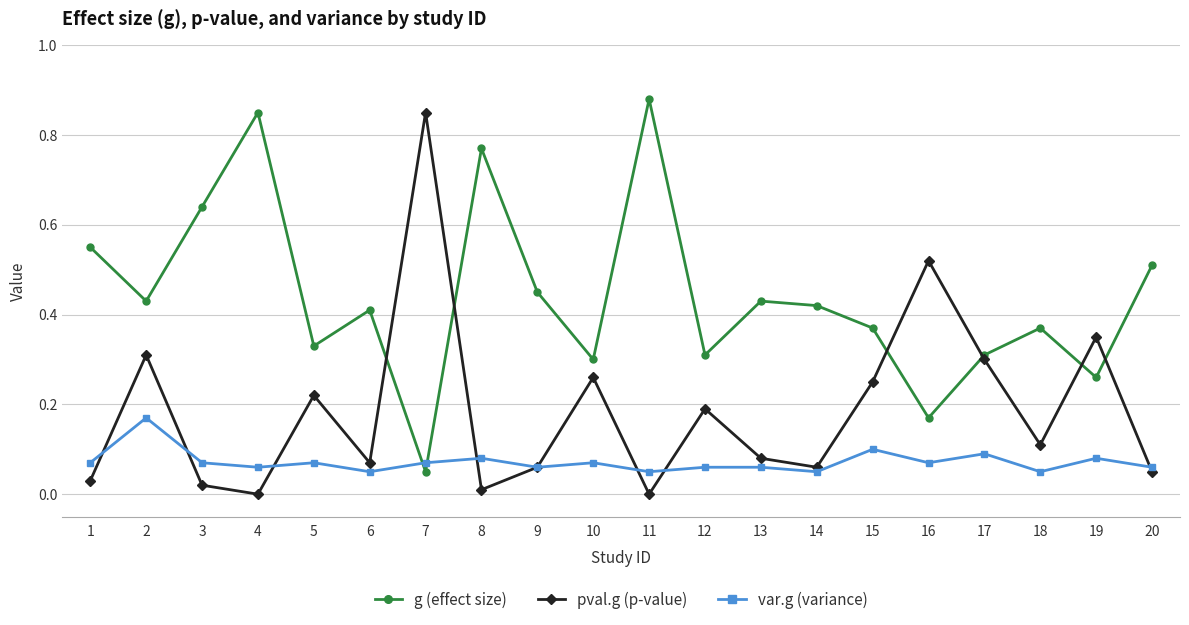

Which series changed the most between 3 and 11?

g (effect size)